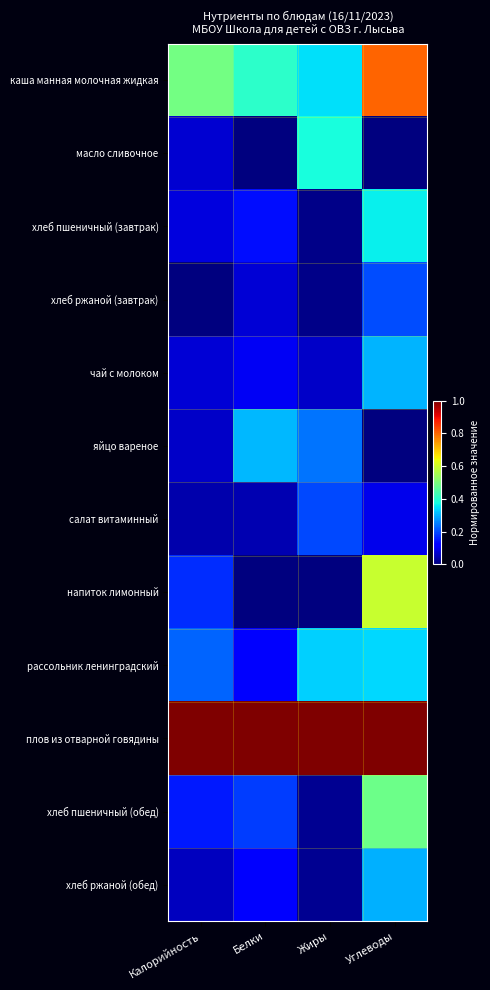

What is the greatest value displayed?

1.0